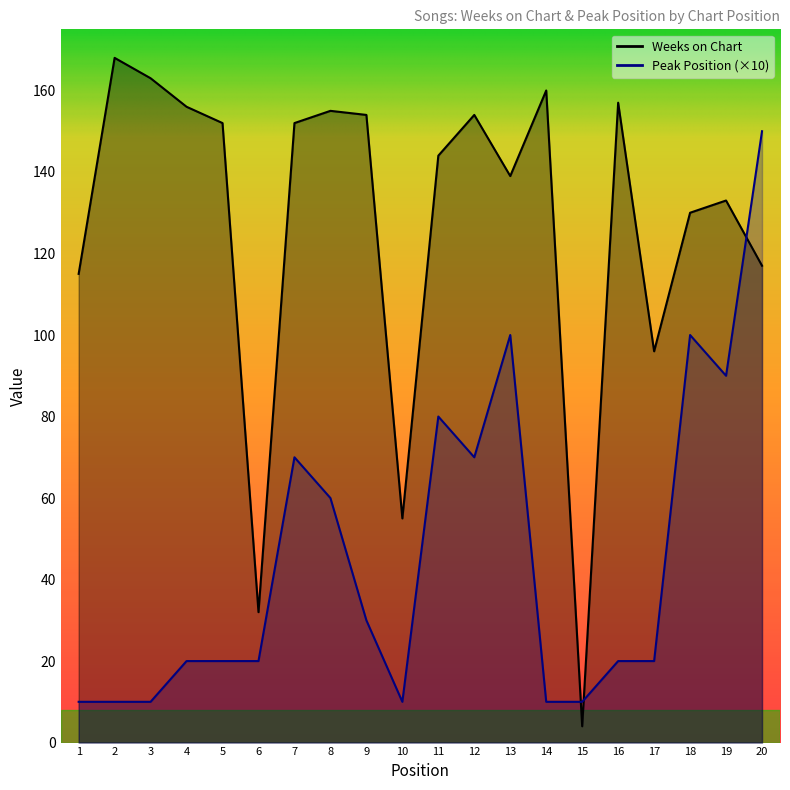

Reading left to right, list all the values displayed in this chart.

Weeks on Chart: 115	168	163	156	152	32	152	155	154	55	144	154	139	160	4	157	96	130	133	117
Peak Position: 10	10	10	20	20	20	70	60	30	10	80	70	100	10	10	20	20	100	90	150